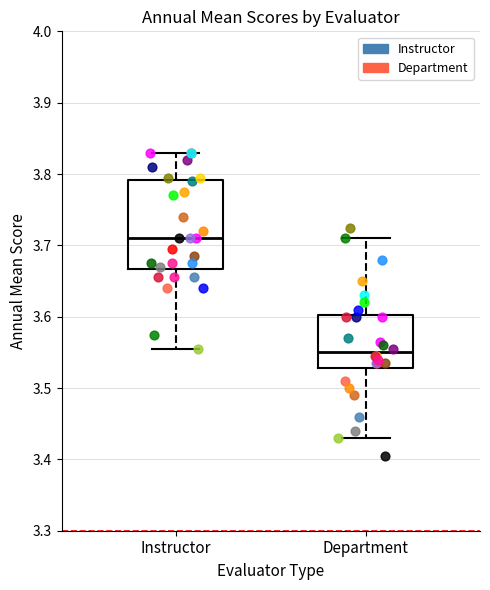

Reading left to right, read every box against the y-axis: the position of its median line, the range the box covers, and the ends of its whiskers. The values are not printed on the chart, so give them approximately, as read against the axis.

Instructor: median 3.71, box 3.67 to 3.79, whiskers 3.56 to 3.83
Department: median 3.55, box 3.53 to 3.60, whiskers 3.43 to 3.71